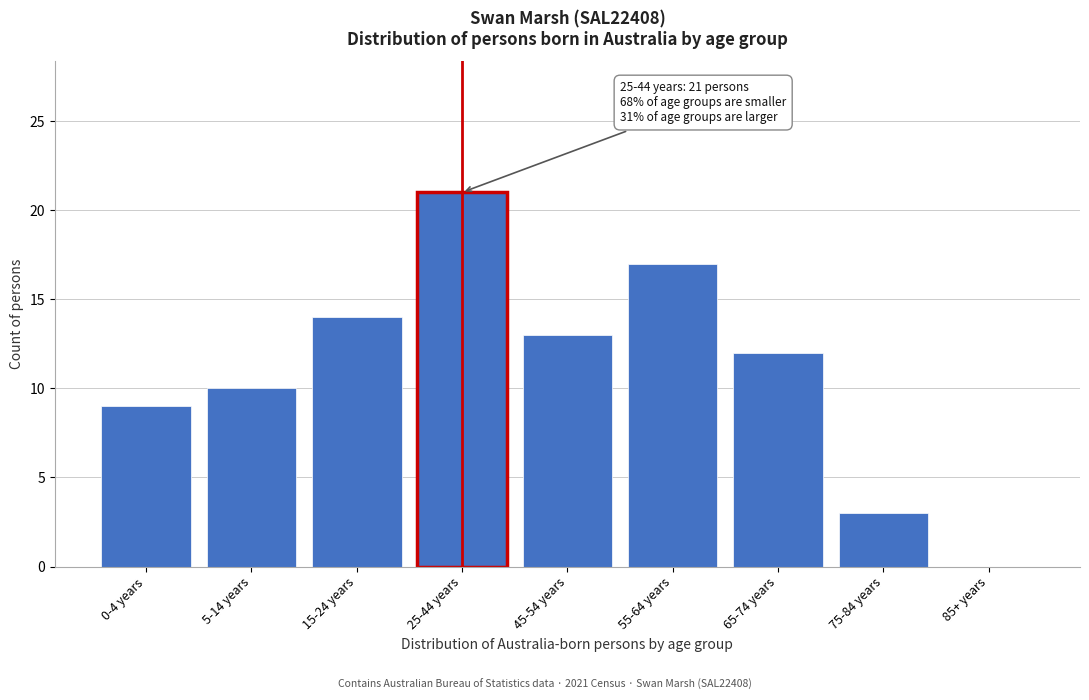

Reading left to right, what are all the values shown in this chart?

0-4 years=9	5-14 years=10	15-24 years=14	25-44 years=21	45-54 years=13	55-64 years=17	65-74 years=12	75-84 years=3	85+ years=0